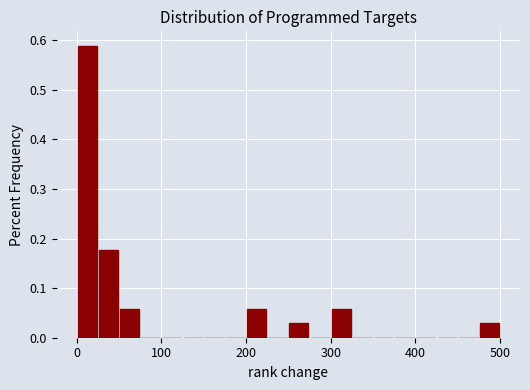

Around what value on the x-axis is the tallest bar? Give the approximate position of its centre, as read against the axis.

10